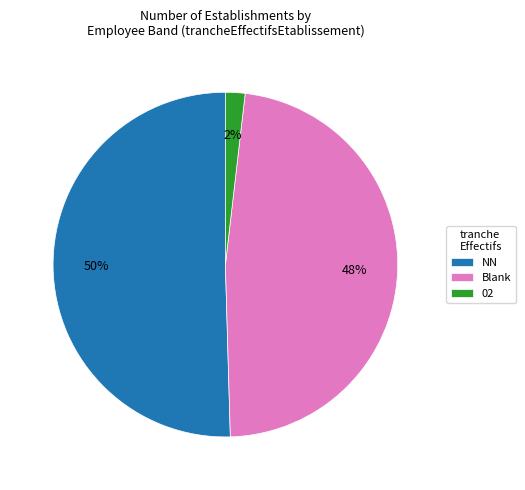

Is it true that 02 is 2% of the pie?

True